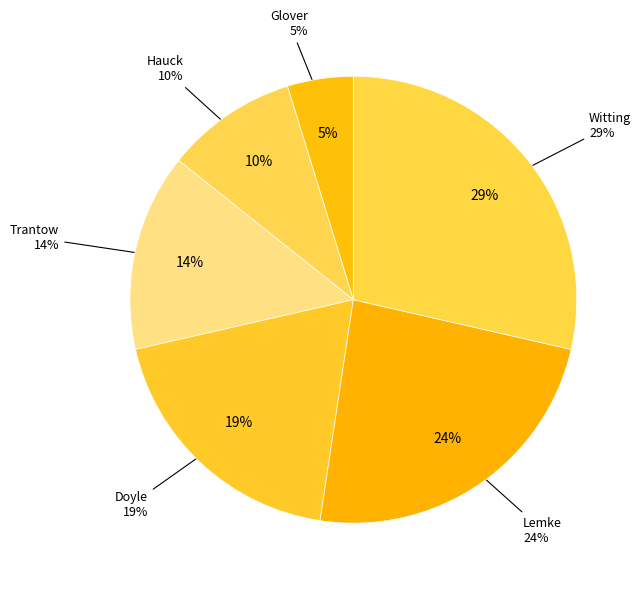

True or false: Trantow accounts for 25% of the total.

False